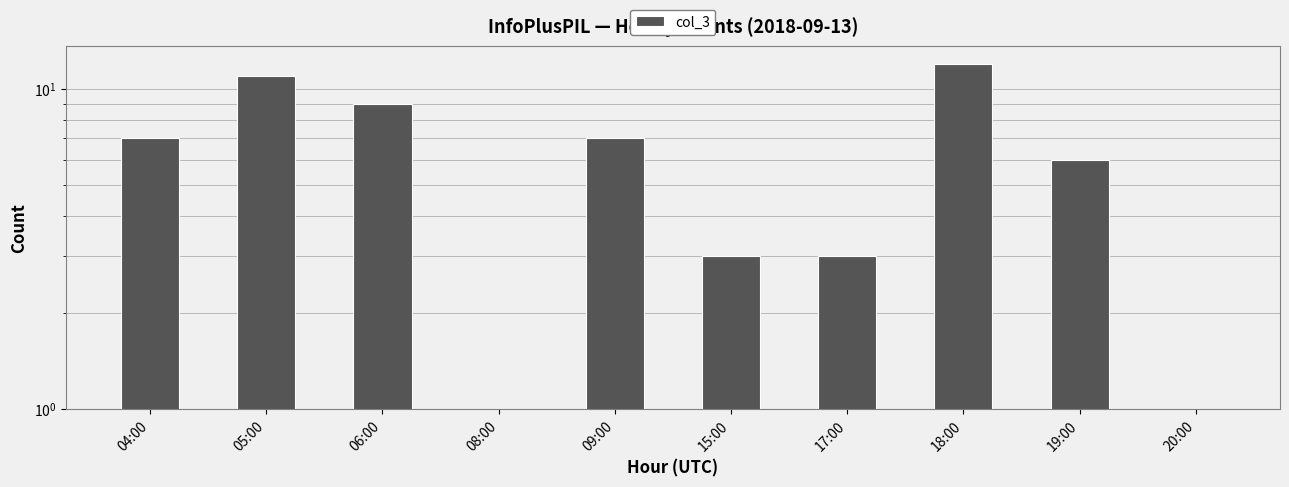

Approximately how many times larger is the value at 15:00 compared to 09:00?

0.4